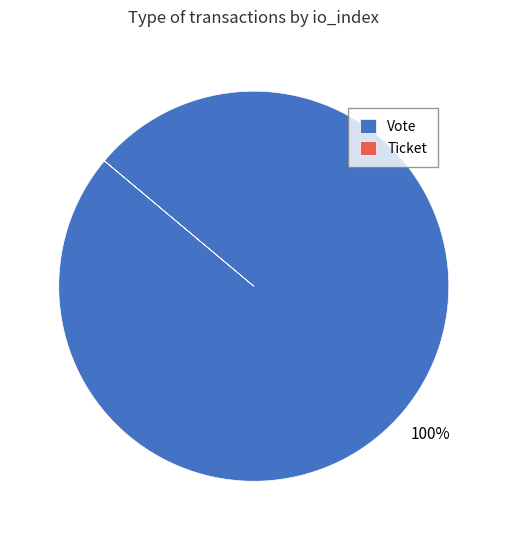

To the nearest percent, what portion does Vote represent?

100%